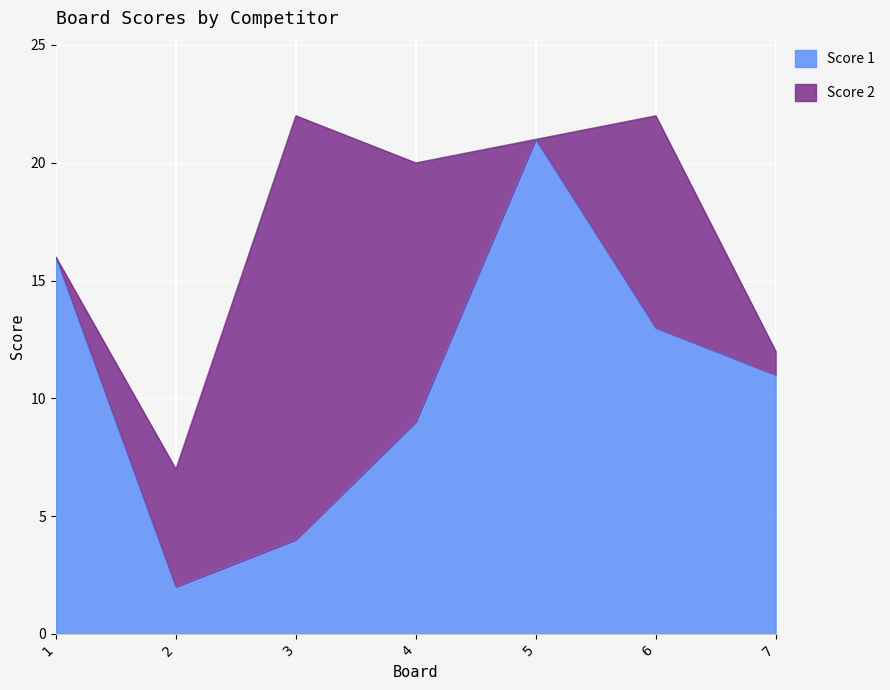

Rank the categories by value from lowest to highest.

2, 3, 4, 7, 6, 1, 5